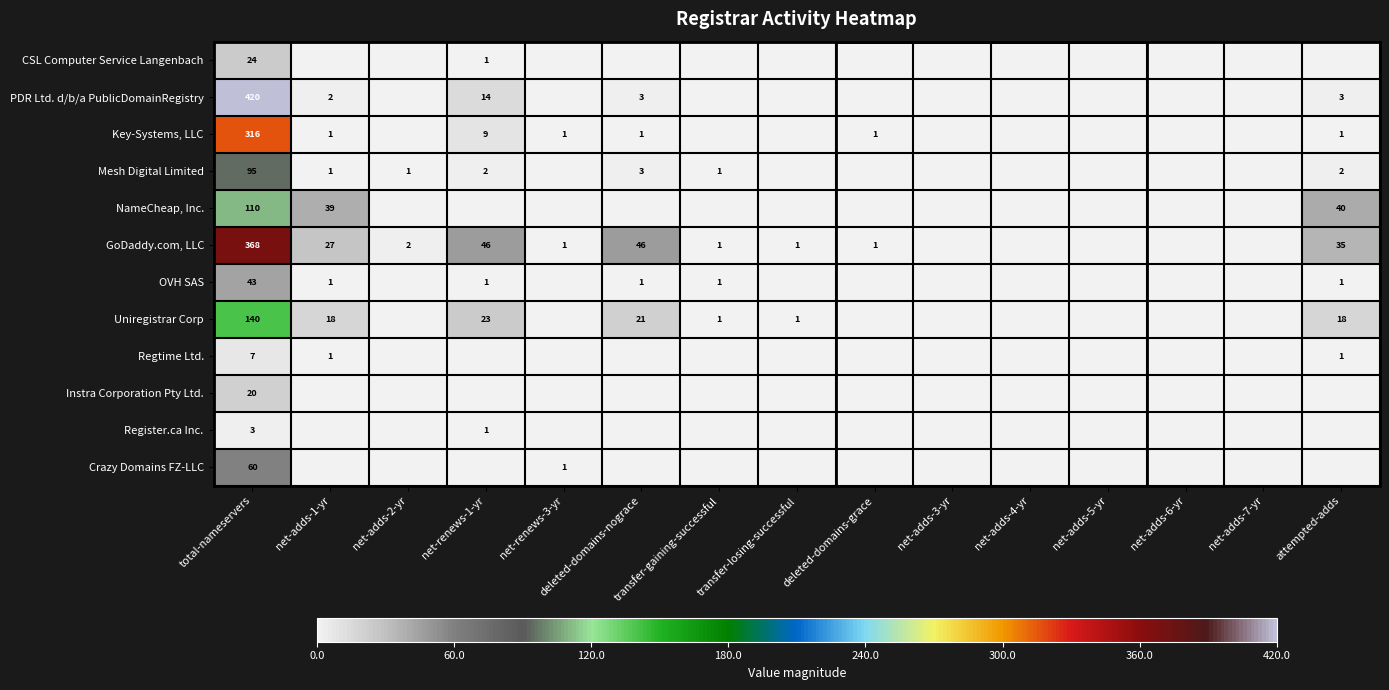

The Uniregistrar Corp series shows 18 at net-adds-1-yr. True or false?

True